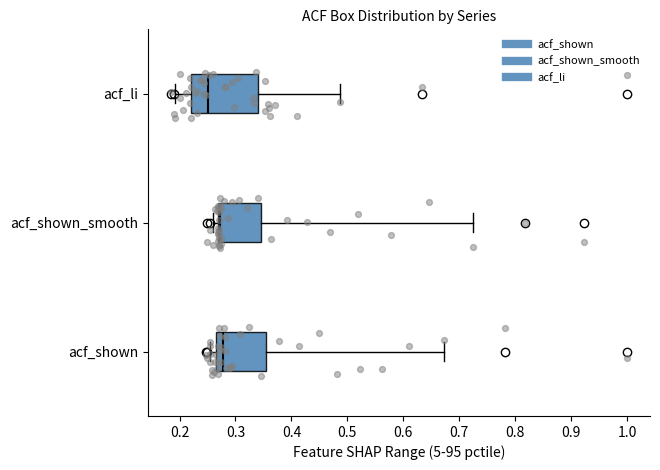

Where does the right whisker of the box for acf_shown_smooth end on the x-axis? The values are not printed on the chart, so give them approximately, as read against the axis.

0.73